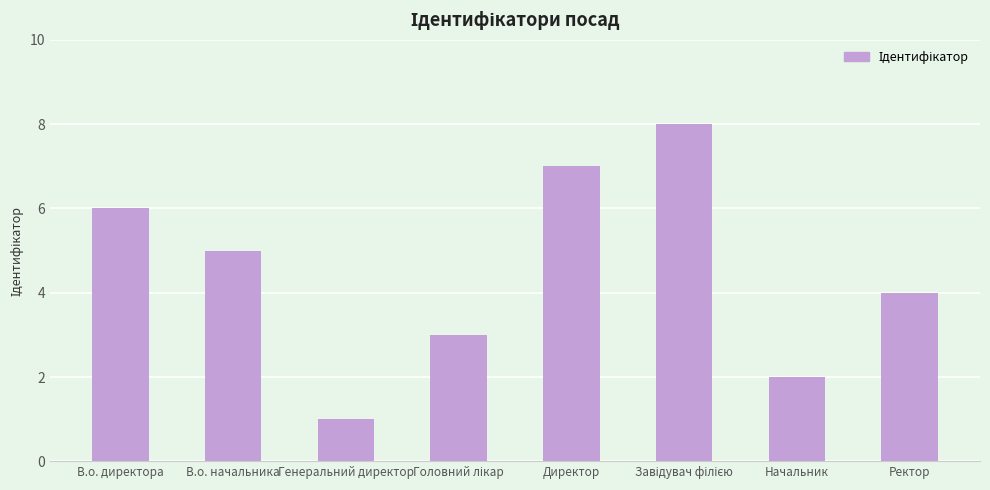

What is the change in value from В.о. начальника to Директор?

+2